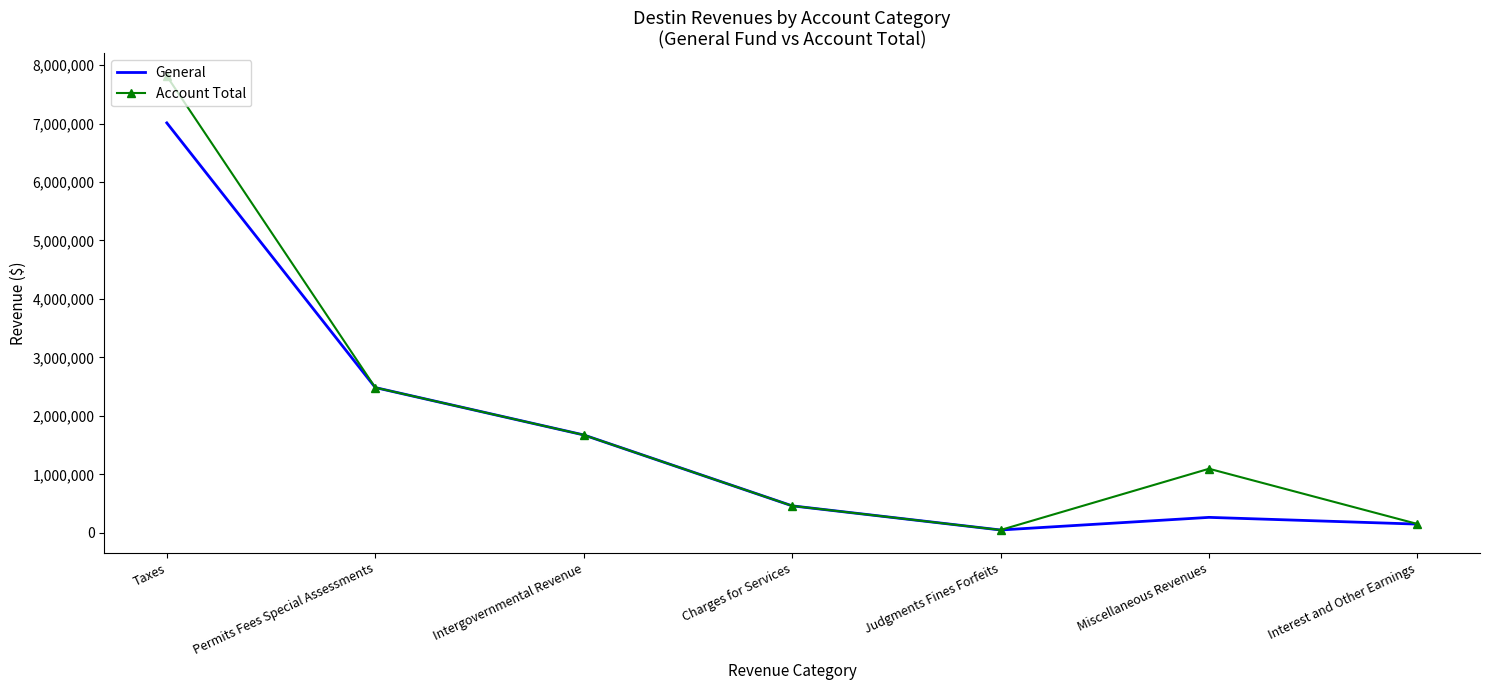

At Miscellaneous Revenues, list the series in order from smallest to largest.

General, Account Total